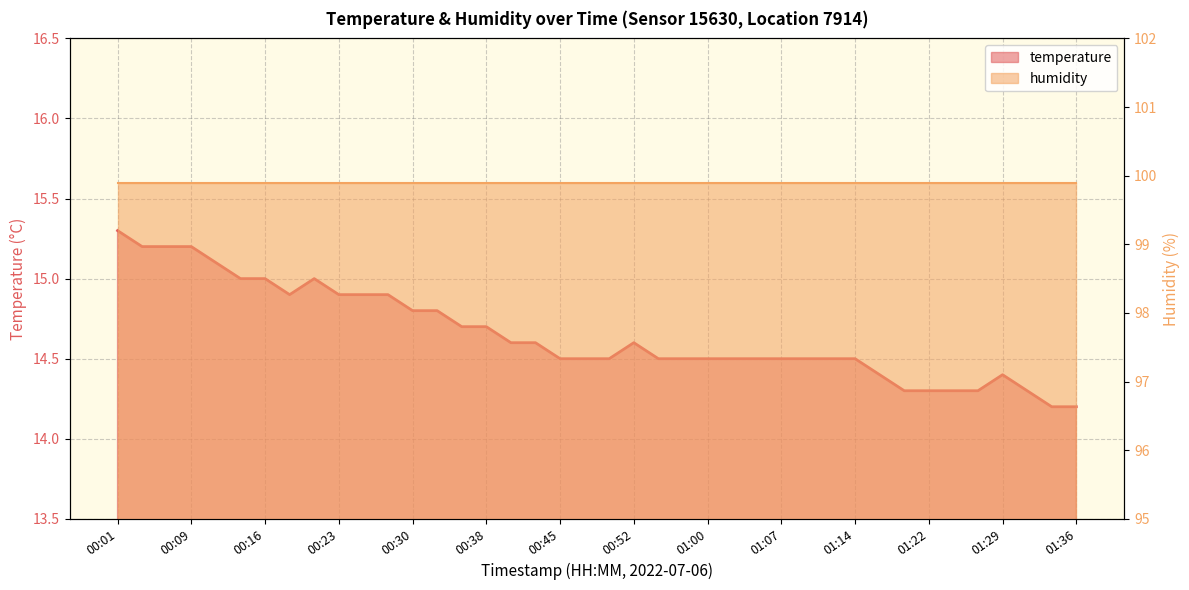

At which label is the value closest to 14?

01:34